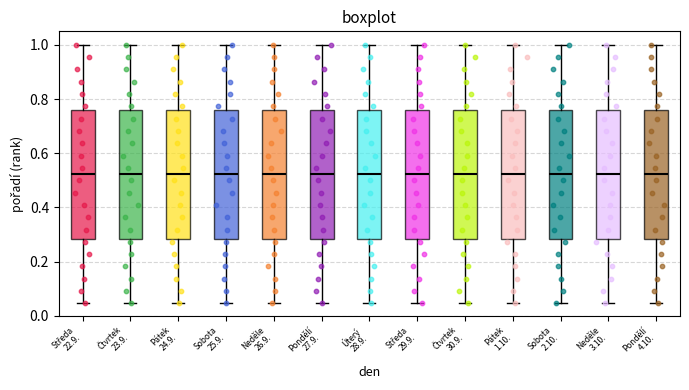

Where does the median line of the box for Pondělí 4.10. sit on the y-axis? The values are not printed on the chart, so give them approximately, as read against the axis.

0.52